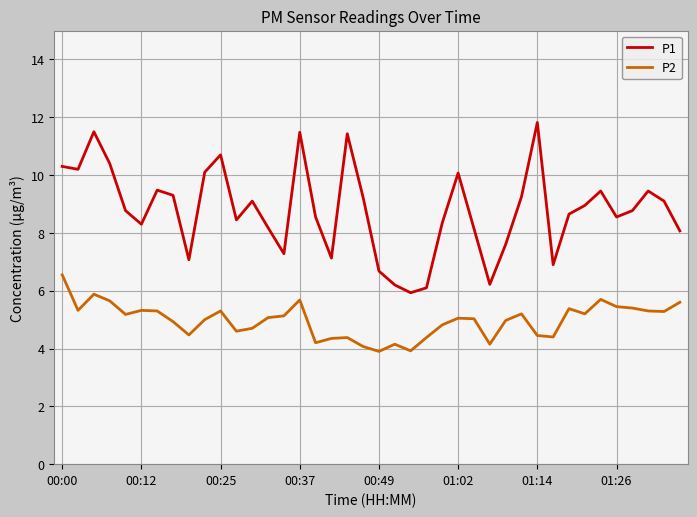

True or false: P1 and P2 cross at least once.

False